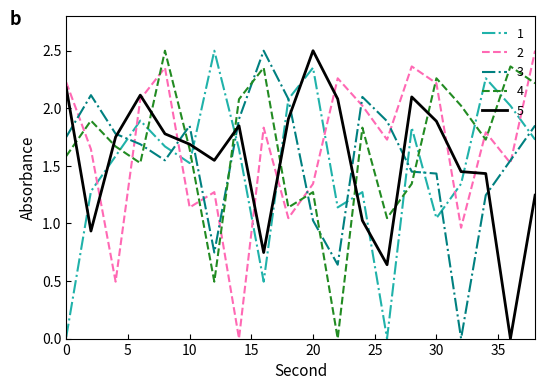

True or false: 3 and 2 cross at least once.

True